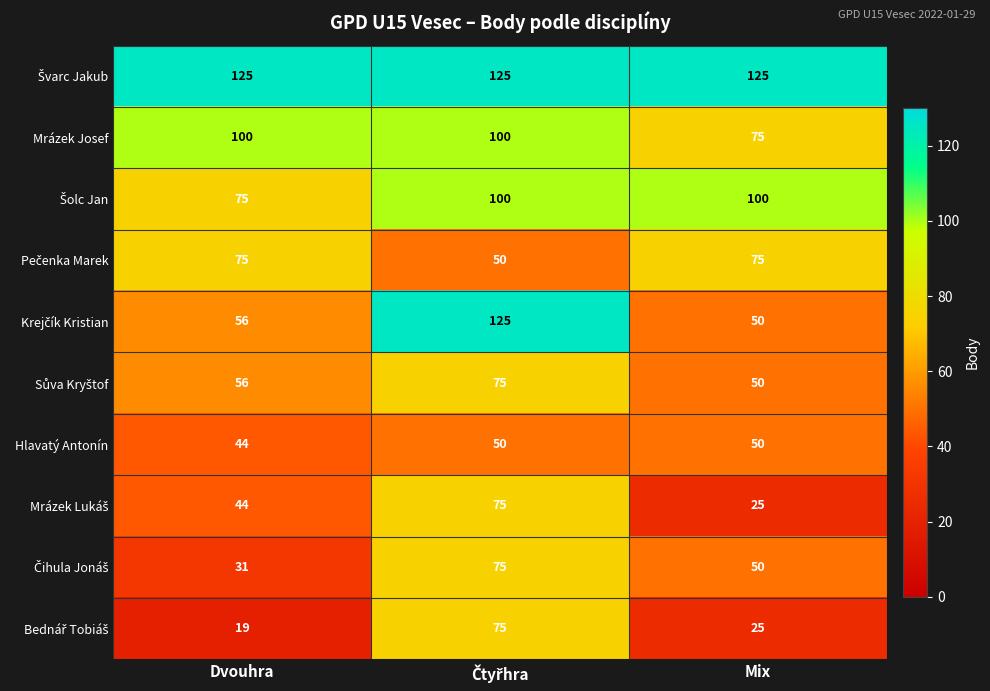

What is the total value across all series at Mix?

625